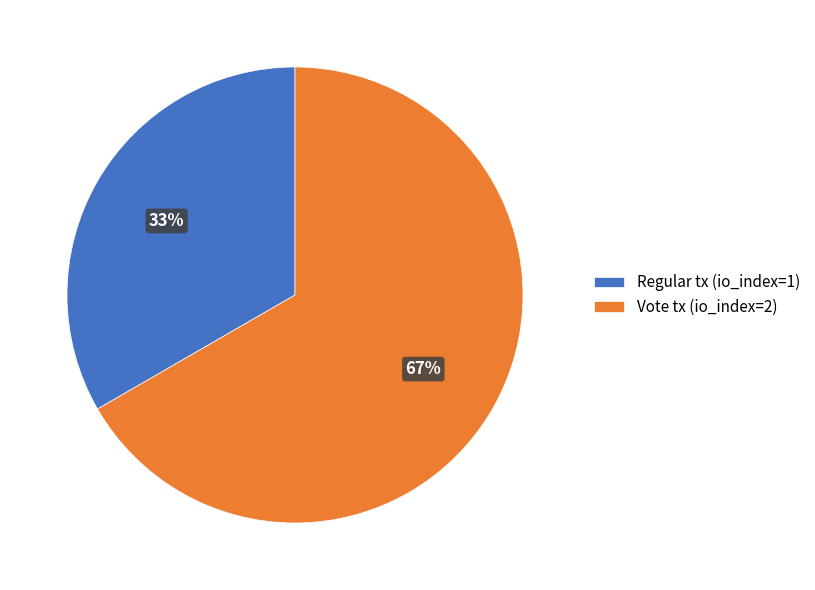

Does Regular tx (io_index=1) represent more than half of the total?

No